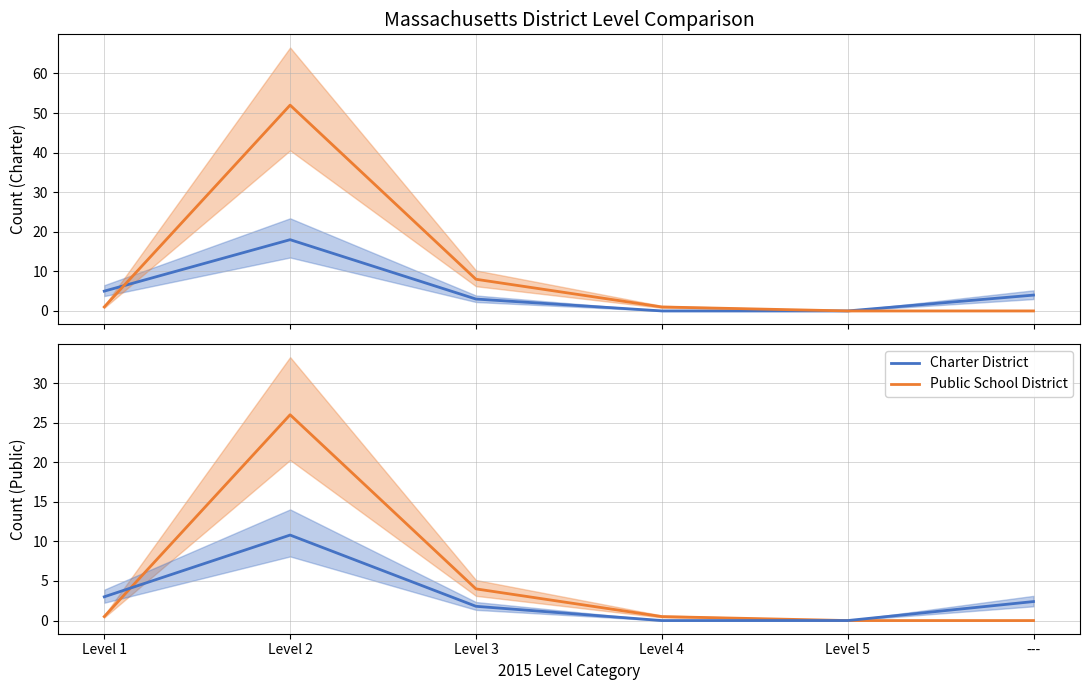

What is the difference between the Public School District values at Level 1 and Level 2?

25.5